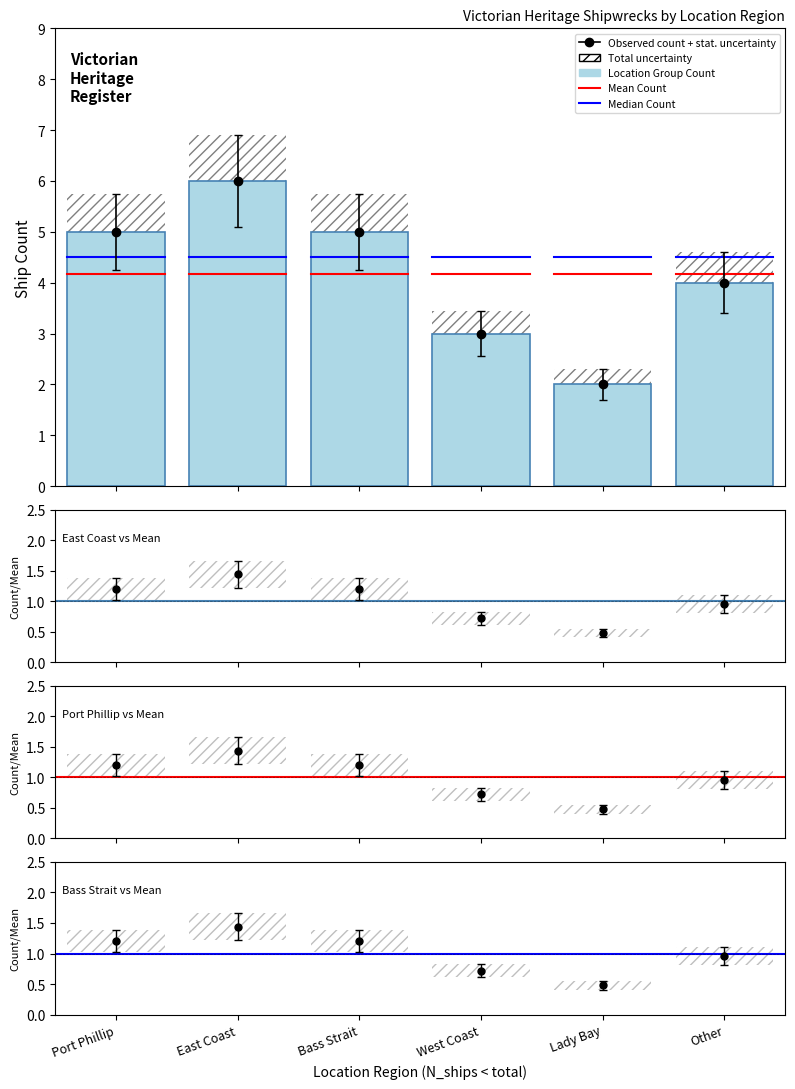

Which label corresponds to the smallest value in the chart?

Lady Bay